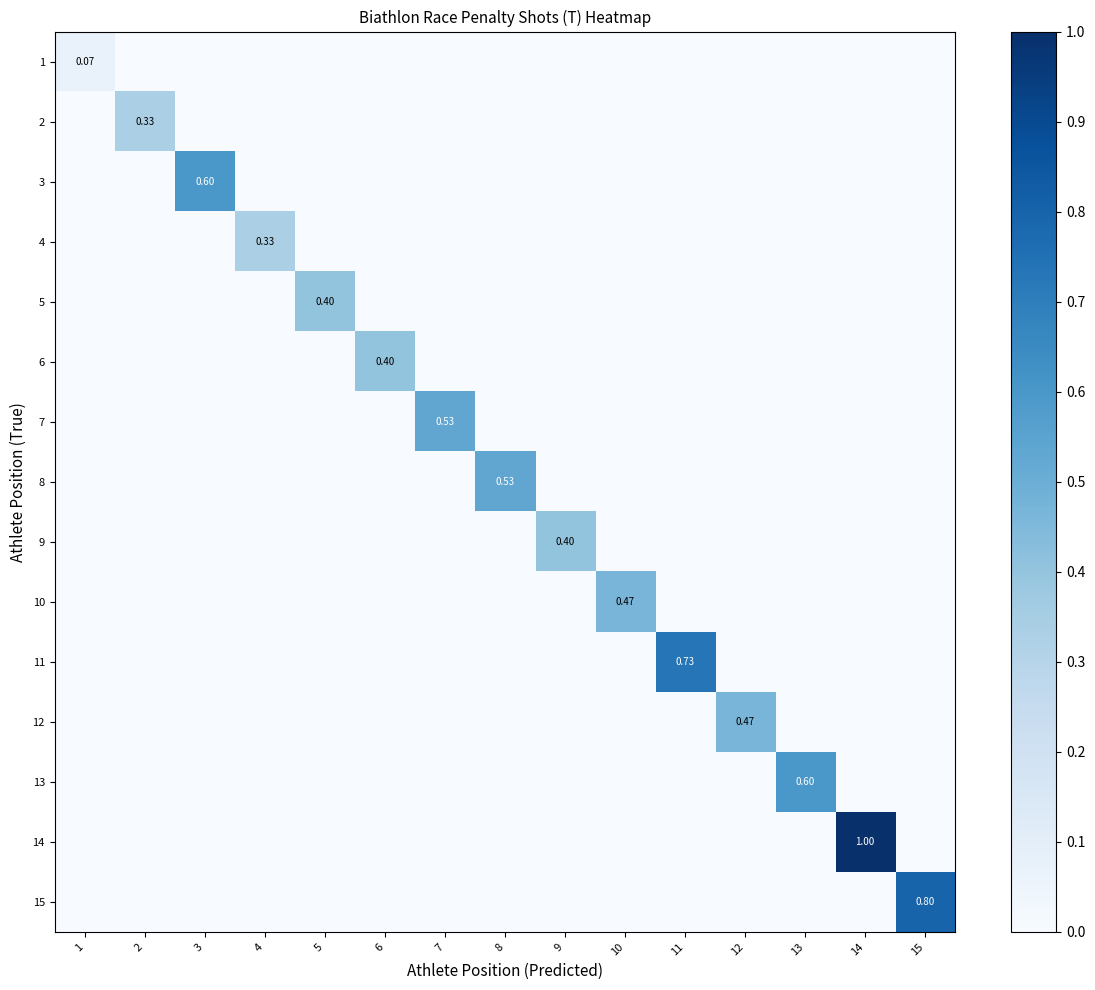

How many values in the 3 series exceed 0?

1